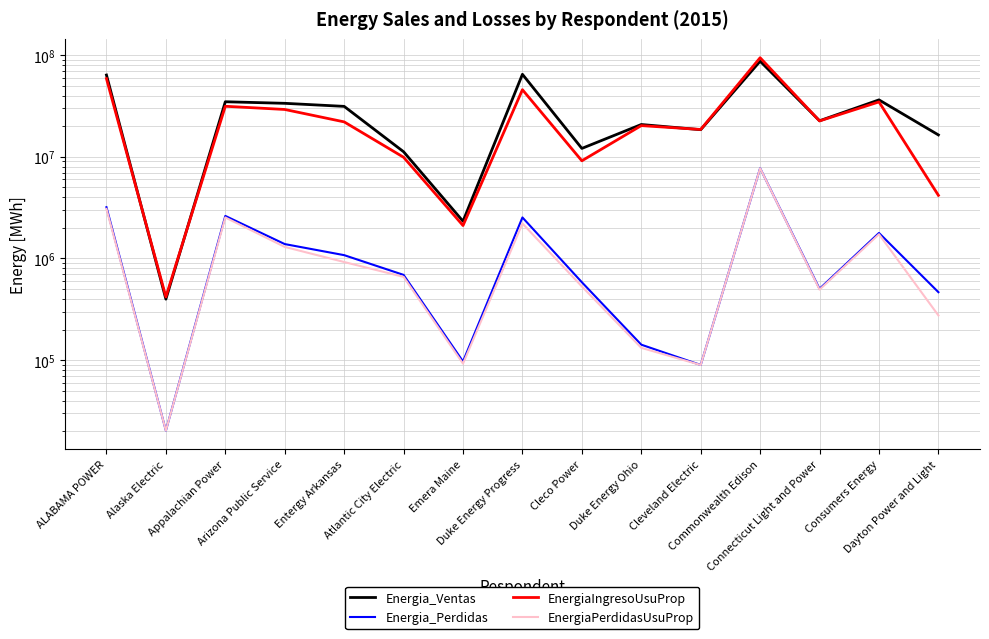

Which category has the highest value in the EnergiaPerdidasUsuProp series?

Commonwealth Edison